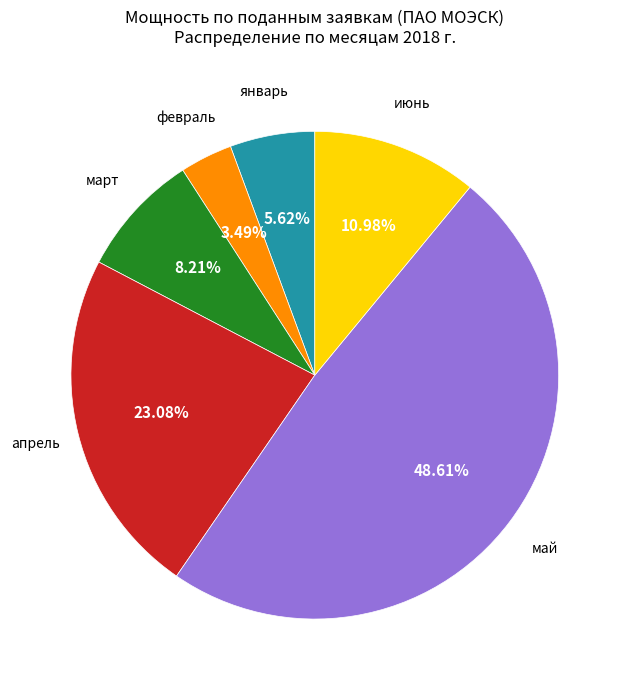

To the nearest percent, what is the combined percentage of январь and март?

14%